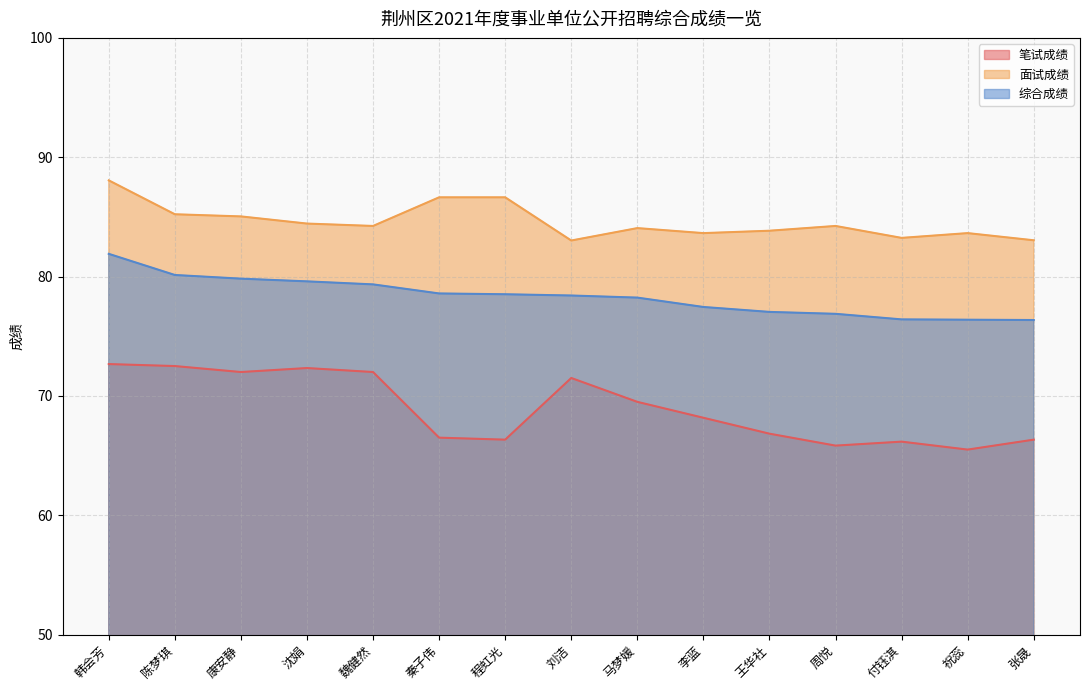

True or false: 综合成绩 and 笔试成绩 cross at least once.

False